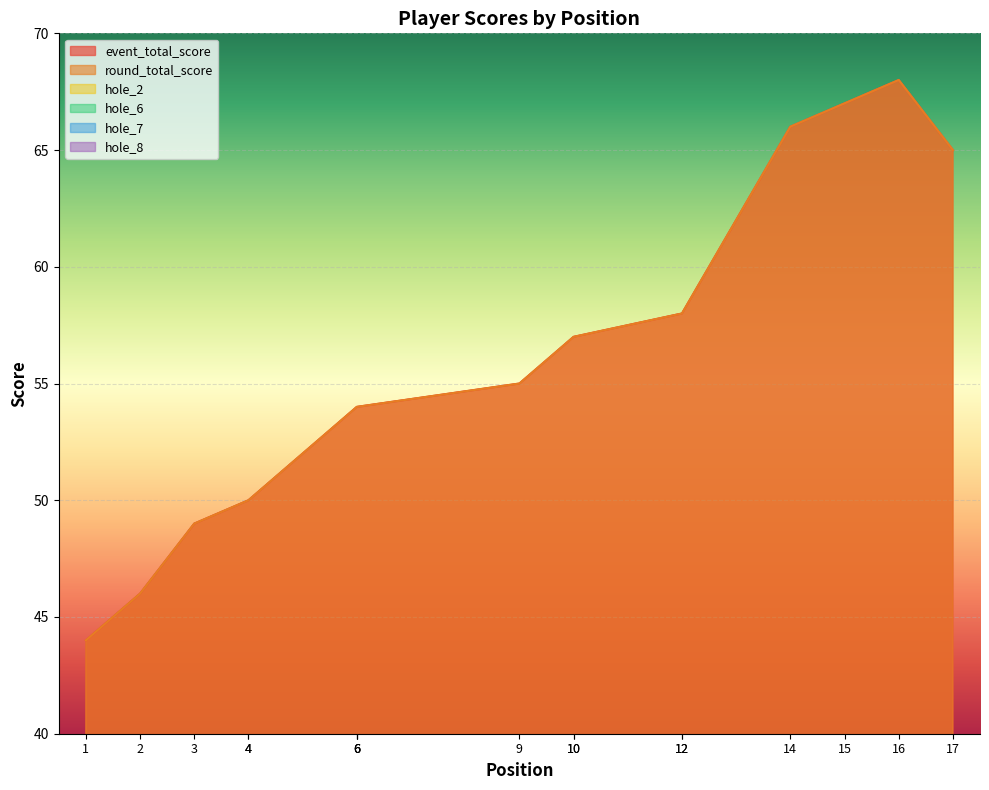

Reading right to left, transcribe all the data shown in this chart.

event_total_score: 65	68	67	66	58	58	57	57	55	54	54	54	50	50	49	46	44
round_total_score: 65	68	67	66	58	58	57	57	55	54	54	54	50	50	49	46	44
hole_2: 3	3	4	3	4	3	3	5	3	2	4	3	2	2	2	2	2
hole_6: 3	4	5	3	3	2	3	3	3	2	2	3	2	2	2	2	2
hole_7: 5	4	4	4	3	3	4	4	4	2	3	4	3	3	4	2	2
hole_8: 4	3	4	4	4	3	3	3	3	3	2	2	3	5	5	2	2